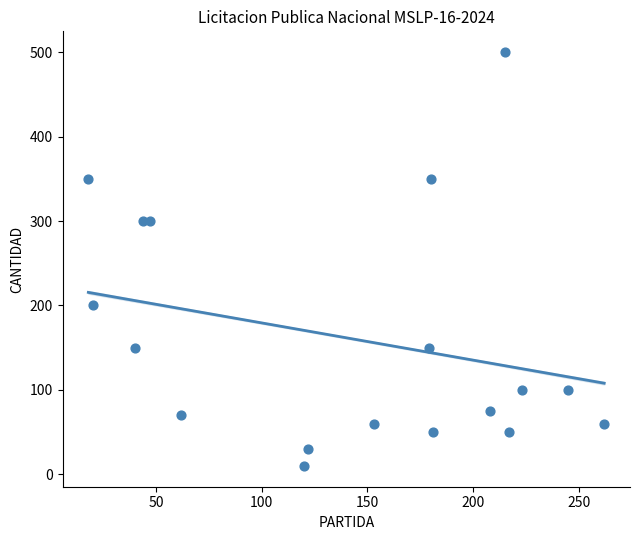

What is the range of X values (max minus min)?

244